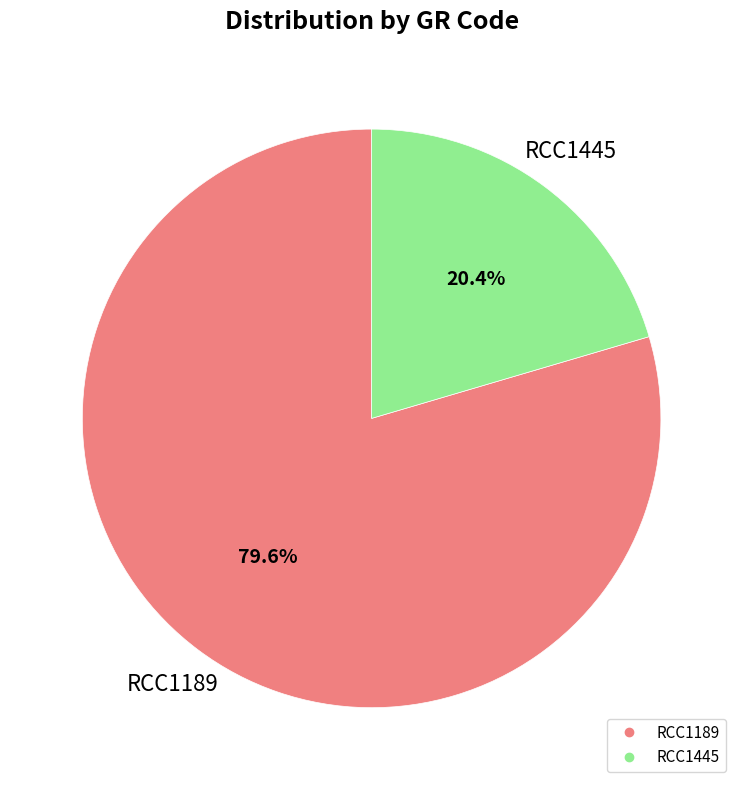

True or false: RCC1189 accounts for 80% of the total.

True